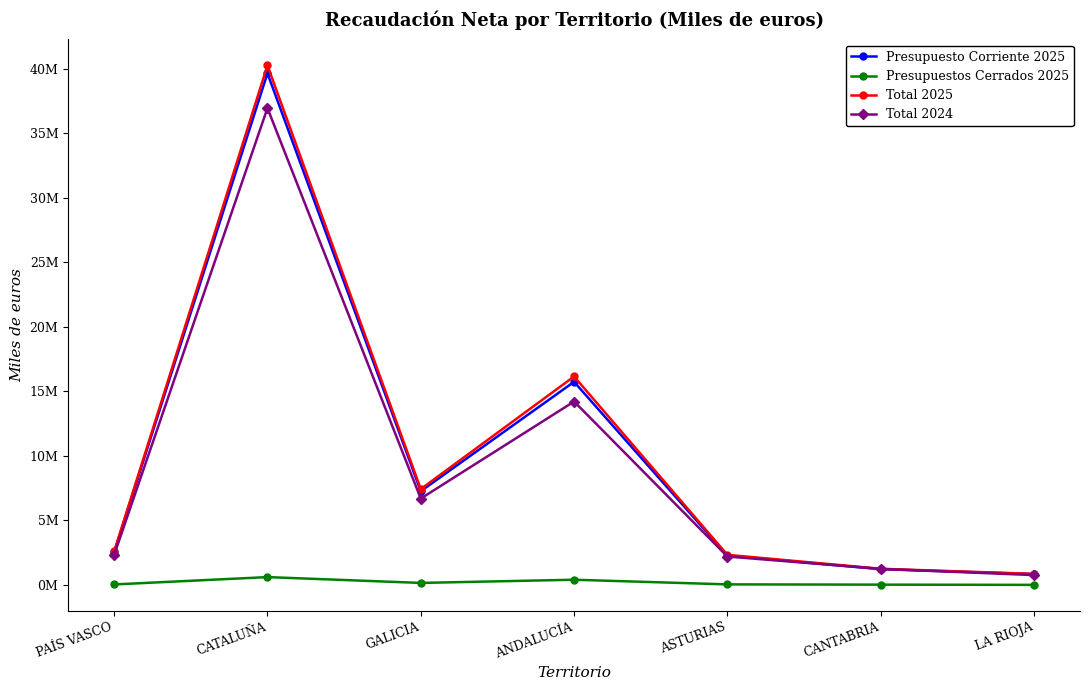

Which label corresponds to the smallest value in the chart?

LA RIOJA